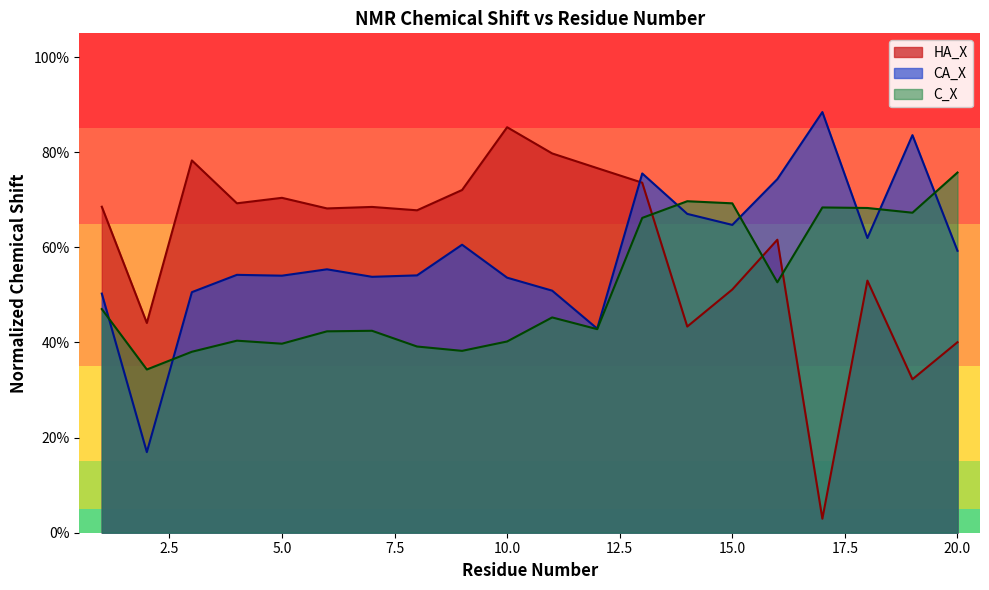

Rank the categories by CA_X value from highest to lowest.

17, 19, 13, 16, 14, 15, 18, 9, 20, 6, 4, 8, 5, 7, 10, 11, 3, 1, 12, 2